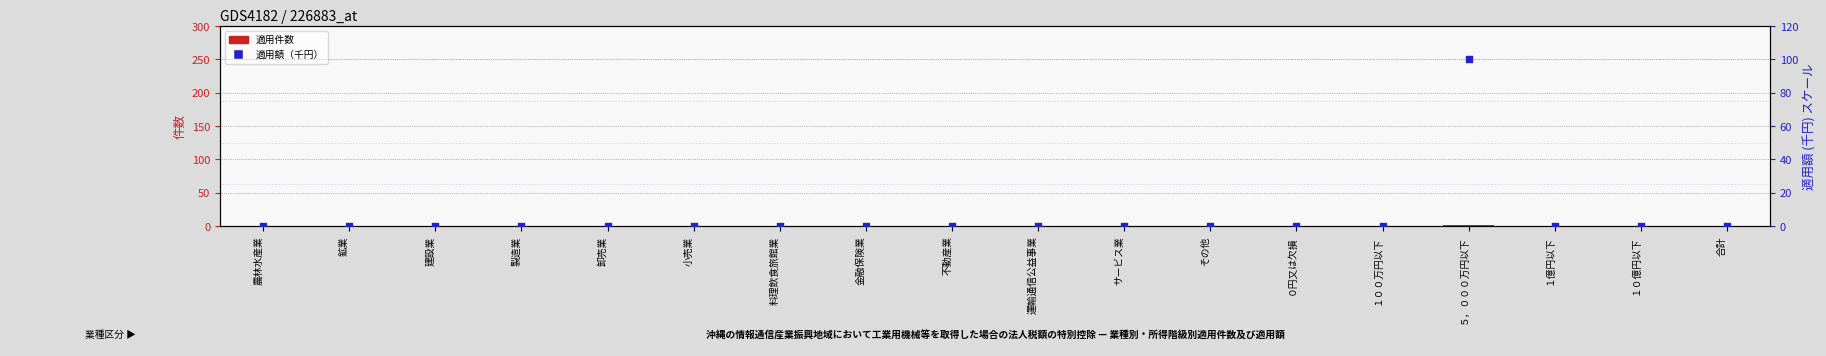

Which series contains the lowest Y value?

適用件数 (件数)